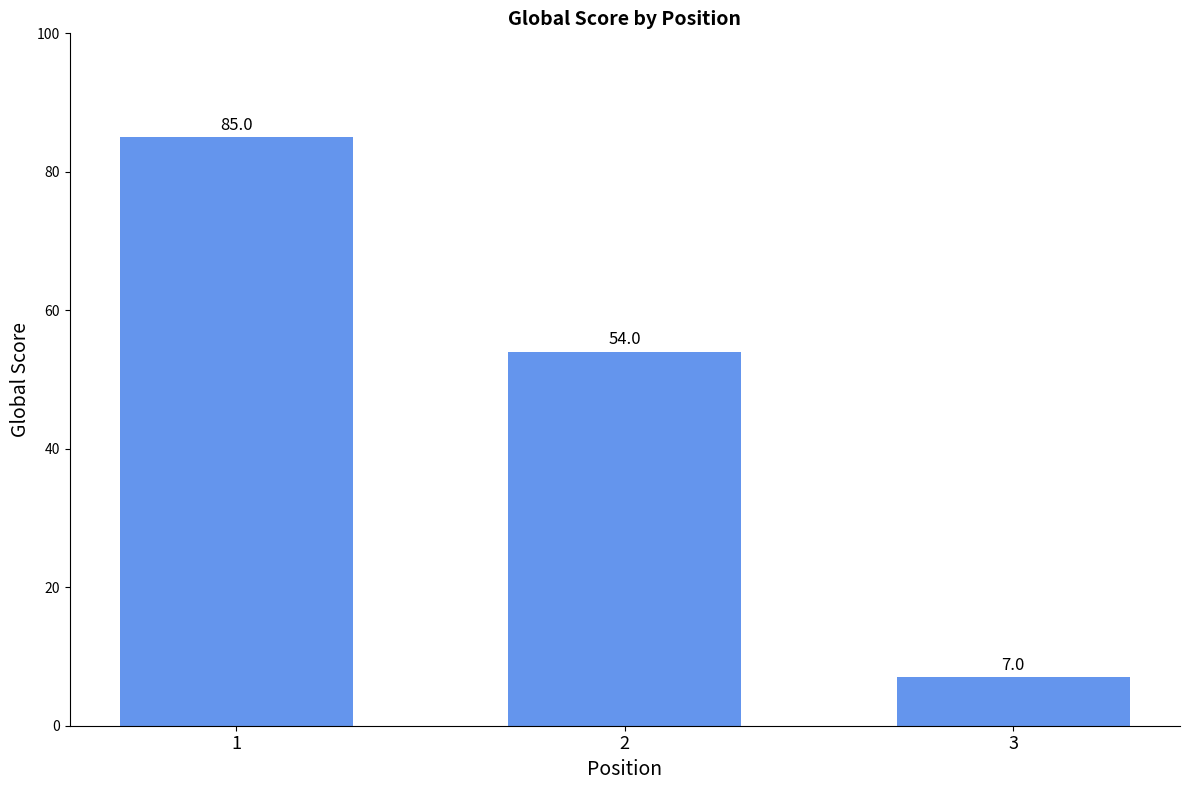

What is the smallest value displayed?

7